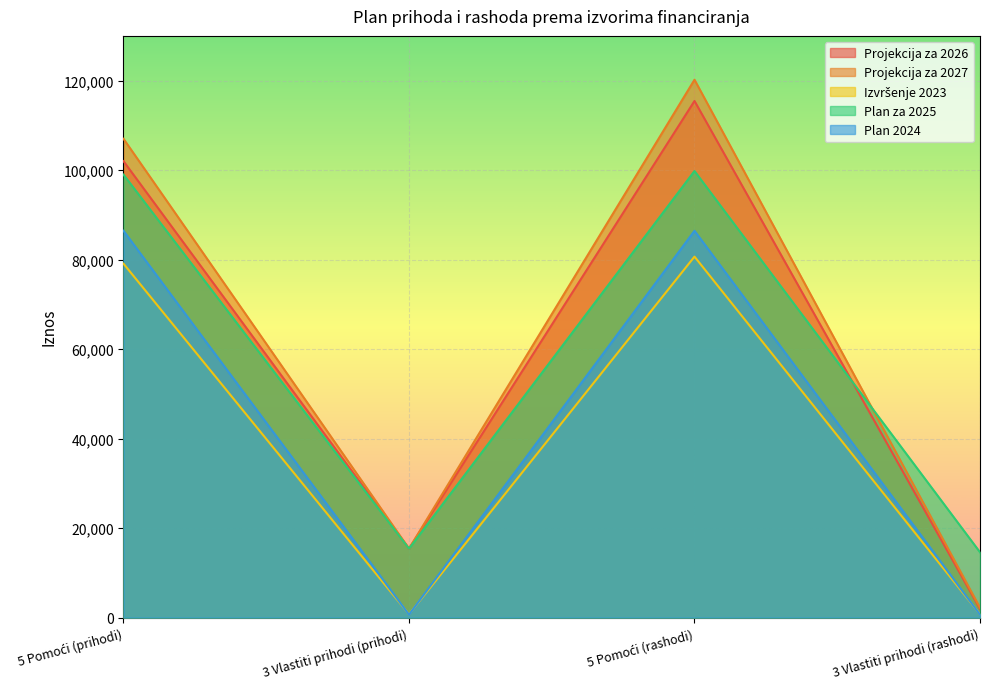

What is the label of the 1st point from the left?

5 Pomoći (prihodi)